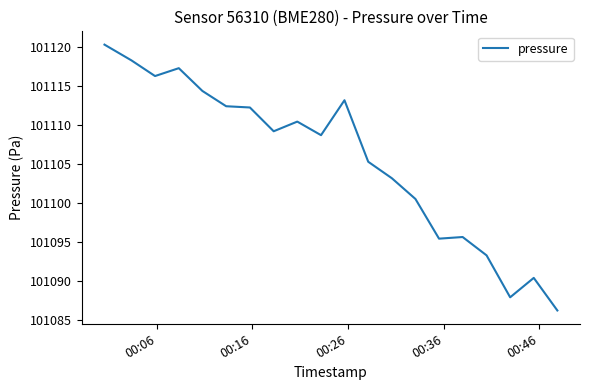

How many categories are shown in the chart?

20